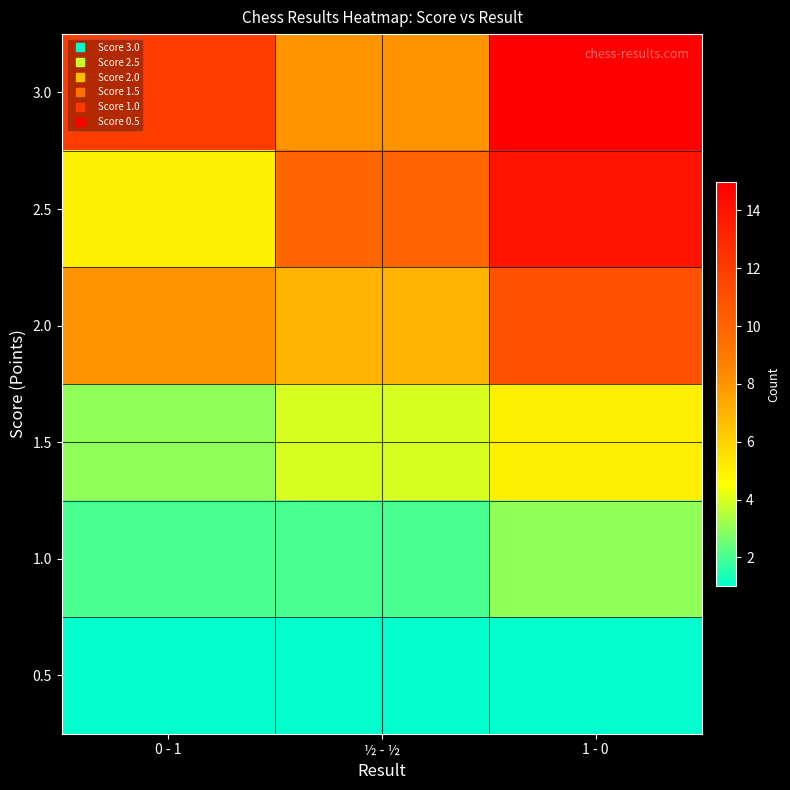

Rank the series by their maximum value, from highest to lowest.

3.0, 2.5, 2.0, 1.5, 1.0, 0.5